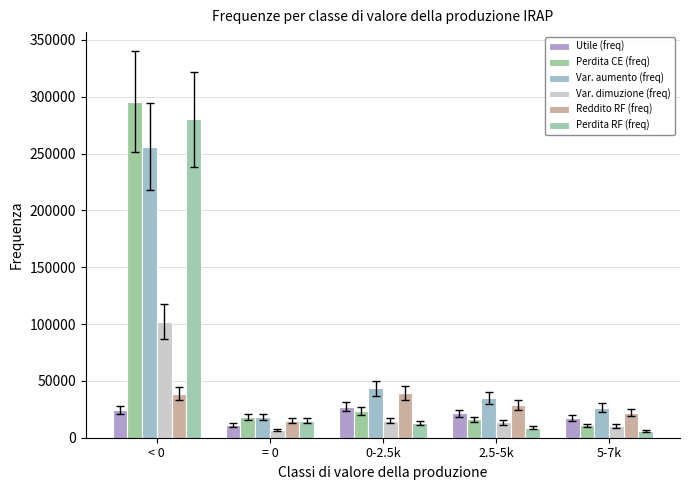

Where does the Utile (freq) series first go above 21372?

< 0